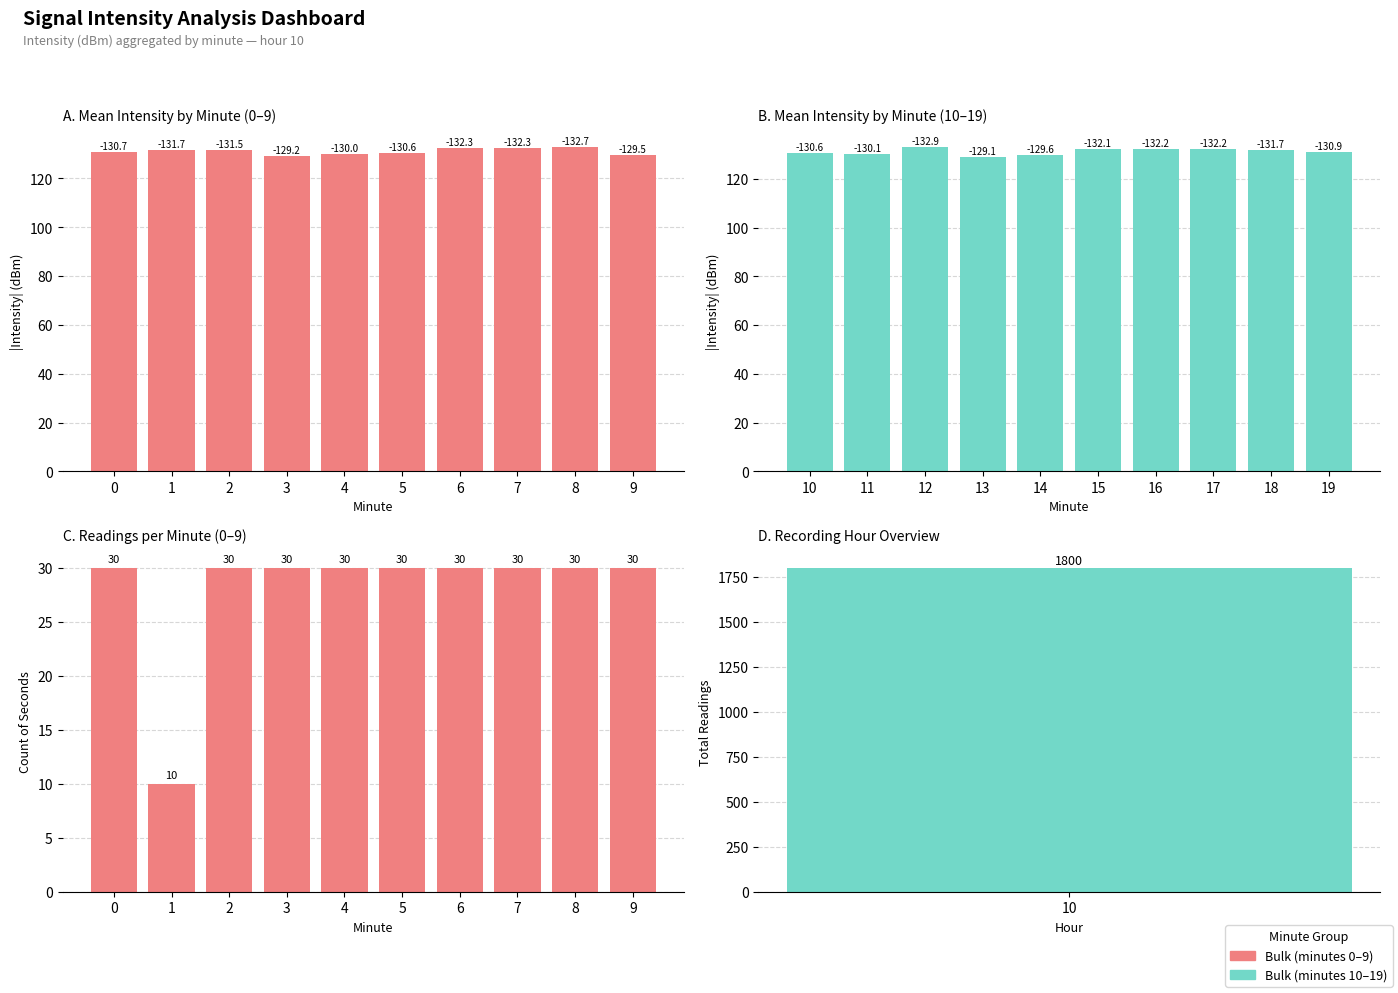

The value of second at 9 is 30.0. True or false?

True